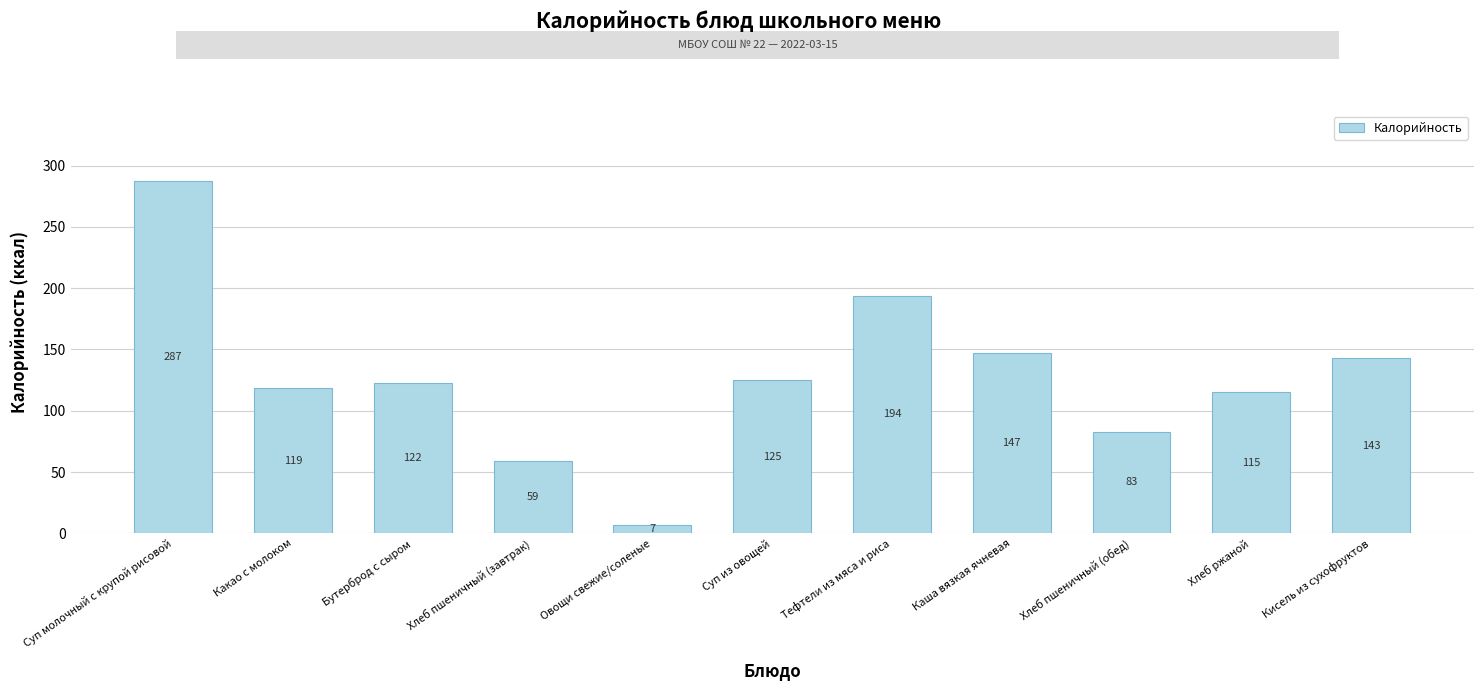

Where does the data first go above 122?

Суп молочный с крупой рисовой